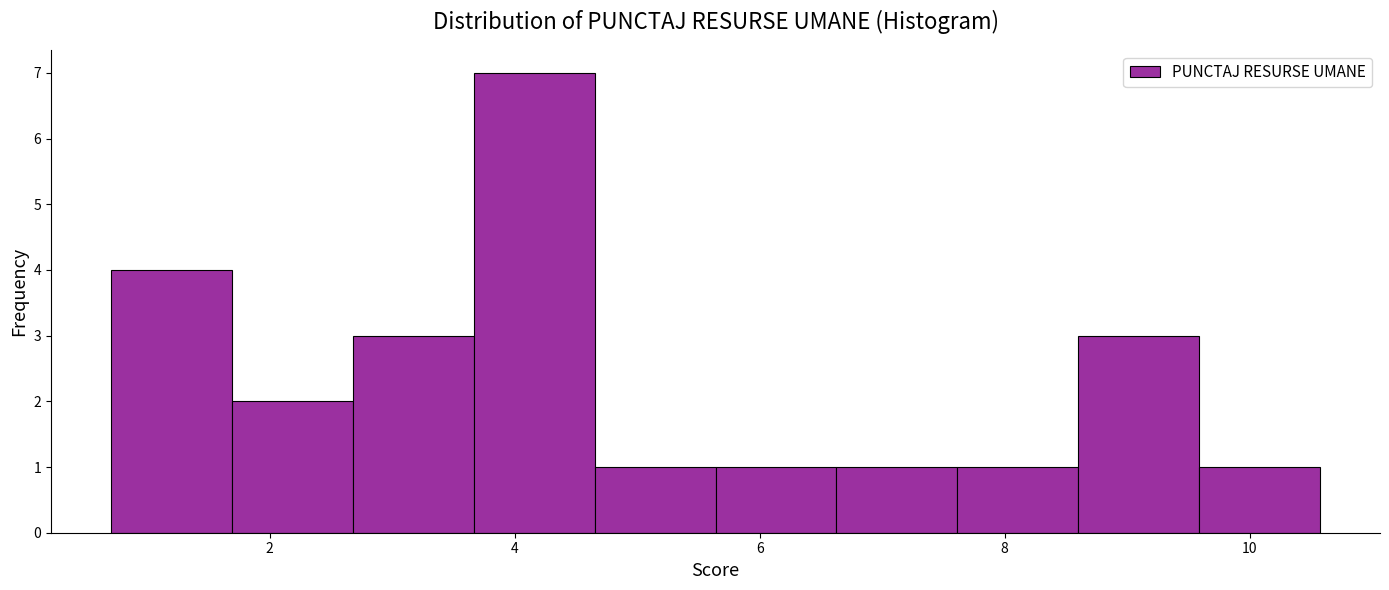

Reading left to right, list every bar in this chart as the range it spans on the x-axis followed by its height. Neither the bar edges nor the heights are printed on the chart, so give them approximately, as read against the axes.

0.8 to 1.6: 4
1.6 to 2.6: 2
2.6 to 3.6: 3
3.6 to 4.6: 7
4.6 to 5.6: 1
5.6 to 6.6: 1
6.6 to 7.6: 1
7.6 to 8.6: 1
8.6 to 9.6: 3
9.6 to 10.6: 1